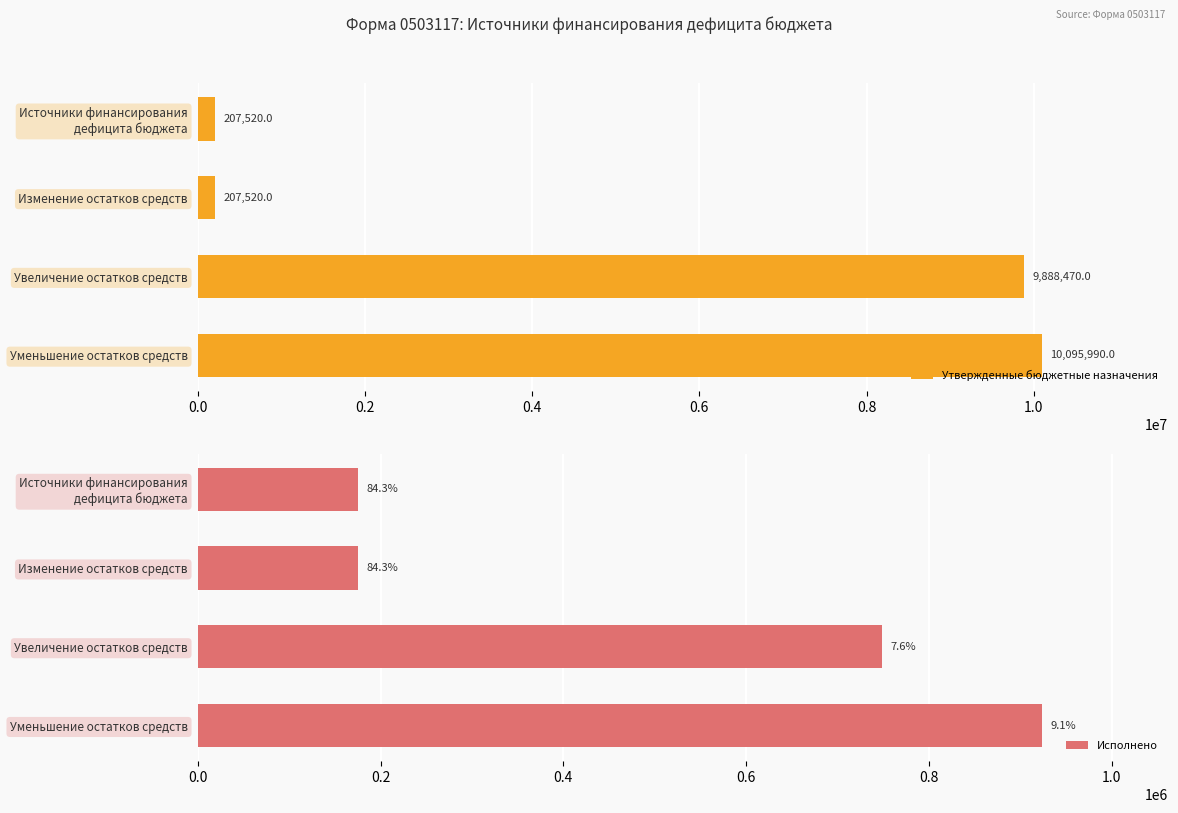

The value of Утвержденные бюджетные назначения at Уменьшение остатков средств is 6402004. True or false?

False